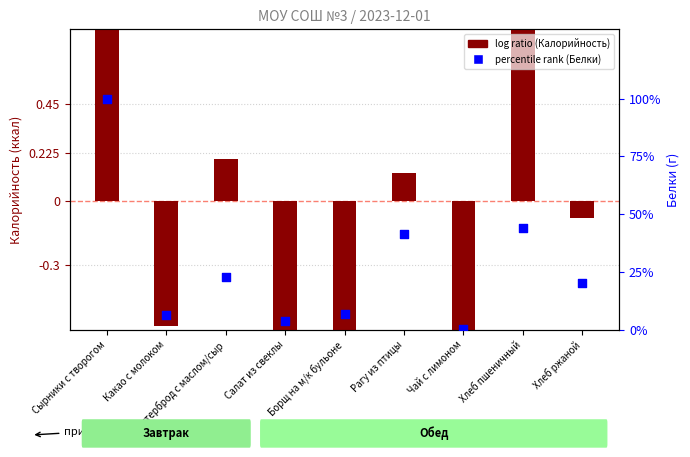

What are all the series names shown in the legend?

log ratio (Калорийность), percentile rank (Белки)